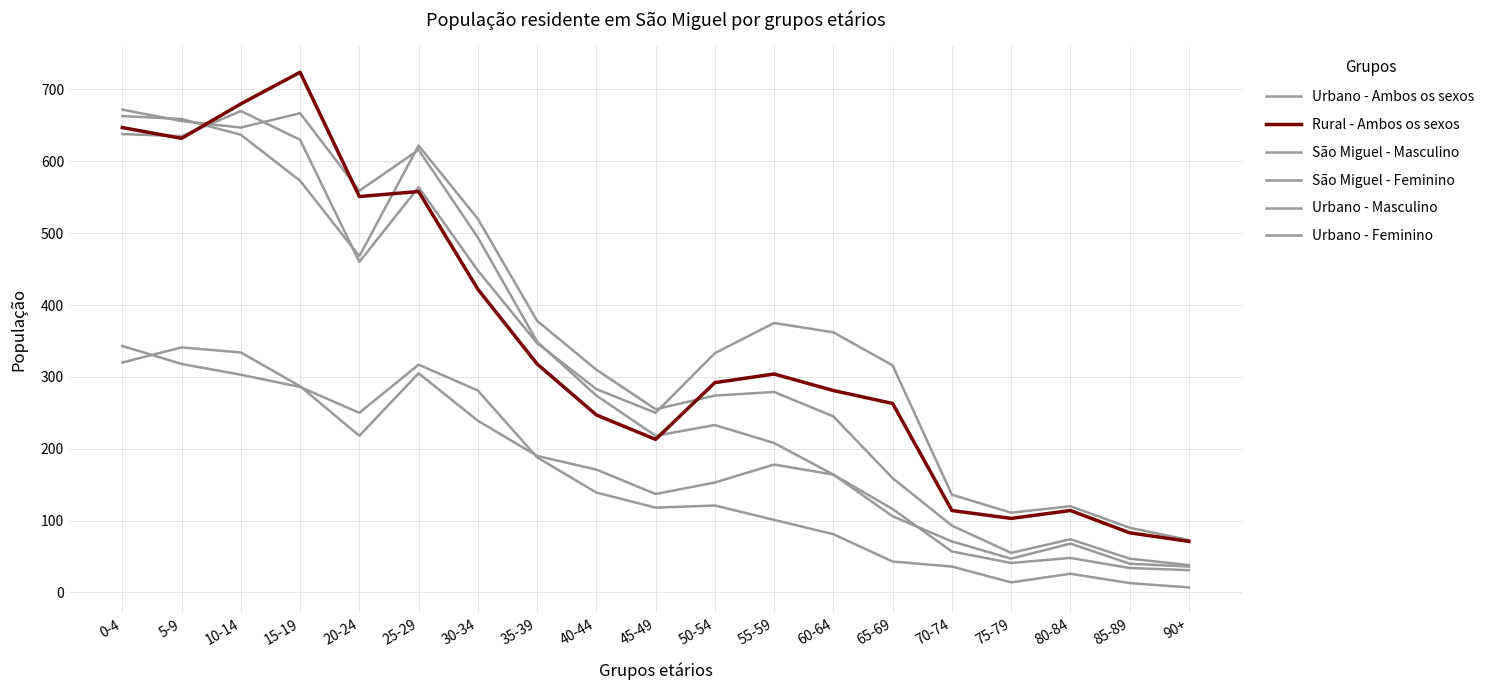

How many lines are shown in the chart?

6